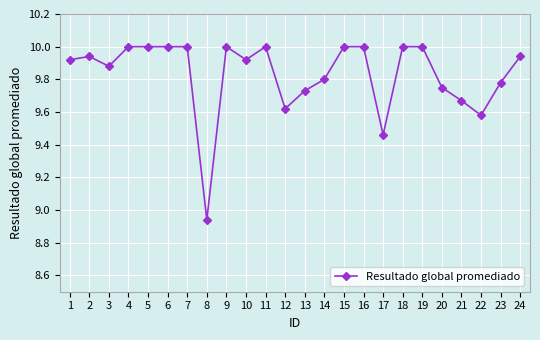

At which category does the chart reach its minimum across all series?

8